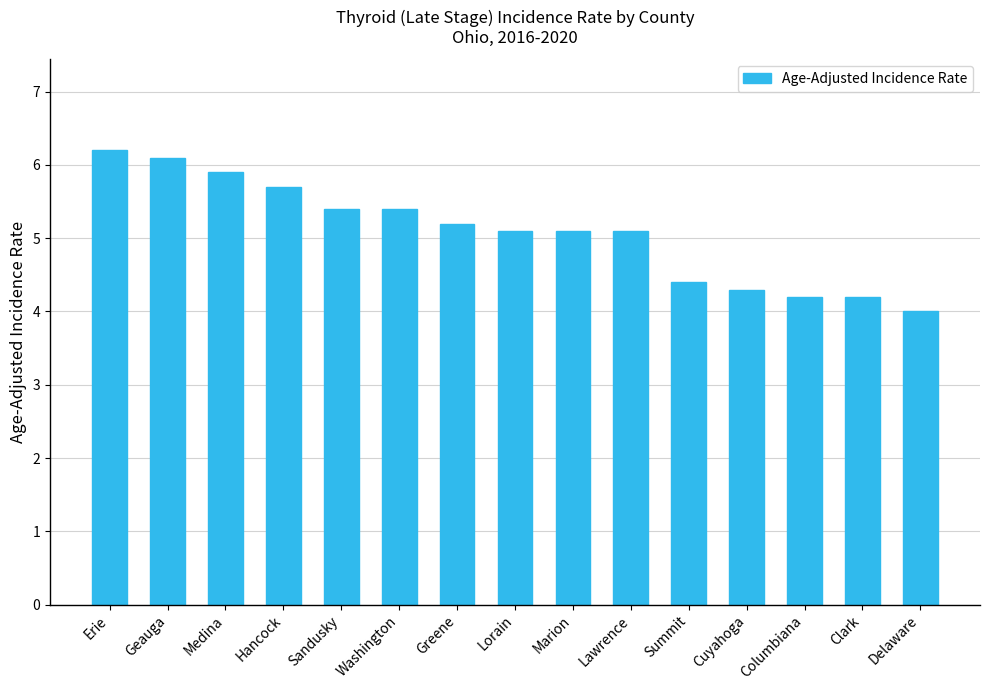

What position from the left is Sandusky?

5